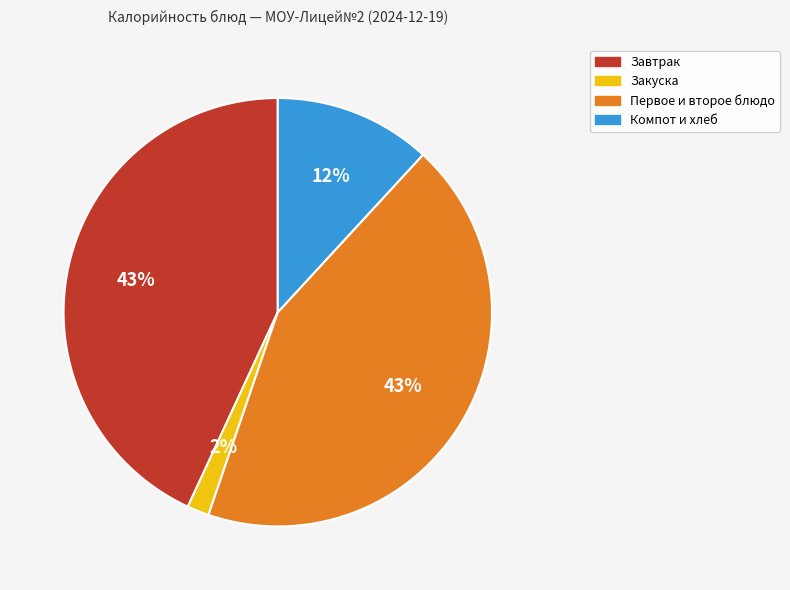

Is there a majority slice in this chart?

No